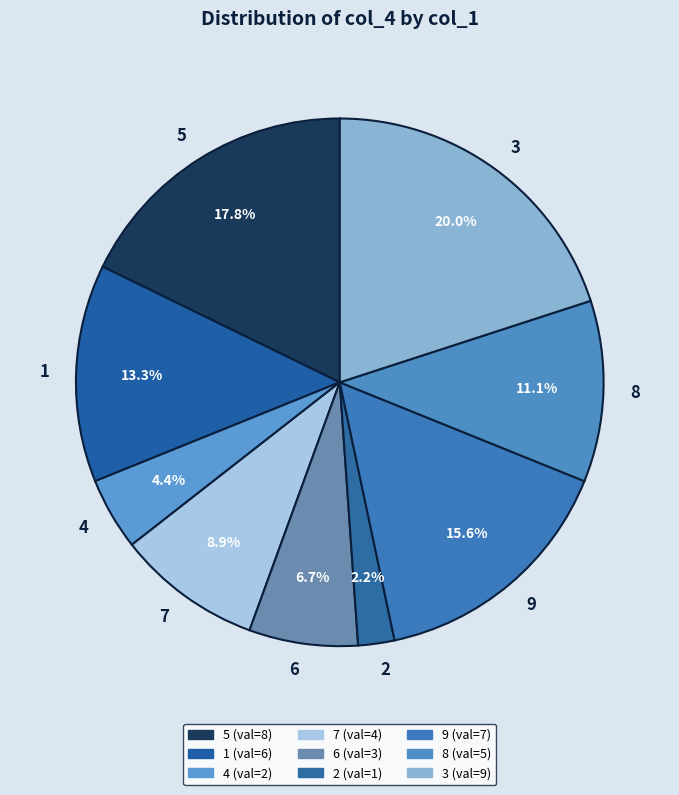

What portion of the pie excludes 4?

95.6%